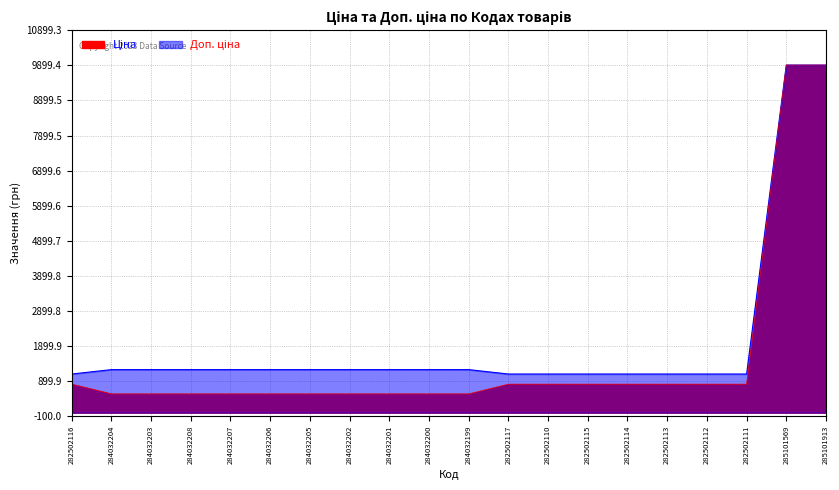

Reading right to left, list all the values displayed in this chart.

Ціна: 285101913=9908.5	285101569=9908.5	282502111=813.0	282502112=813.0	282502113=813.0	282502114=813.0	282502115=813.0	282502110=813.0	282502117=813.0	284032199=535.4	284032200=535.4	284032201=535.4	284032202=535.4	284032205=535.4	284032206=535.4	284032207=535.4	284032208=535.4	284032203=535.4	284032204=535.4	282502116=813.0
Доп. ціна: 285101913=9908.5	285101569=9908.5	282502111=1101.8	282502112=1101.8	282502113=1101.8	282502114=1101.8	282502115=1101.8	282502110=1101.8	282502117=1101.8	284032199=1227.2	284032200=1227.2	284032201=1227.2	284032202=1227.2	284032205=1227.2	284032206=1227.2	284032207=1227.2	284032208=1227.2	284032203=1227.2	284032204=1227.2	282502116=1101.8